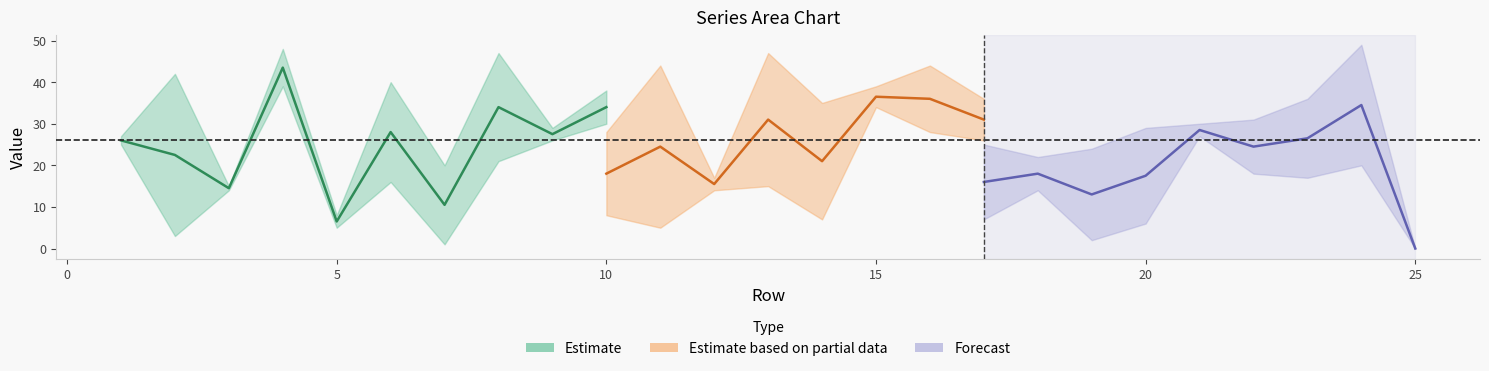

Which has a higher value, 8 or 16?

8